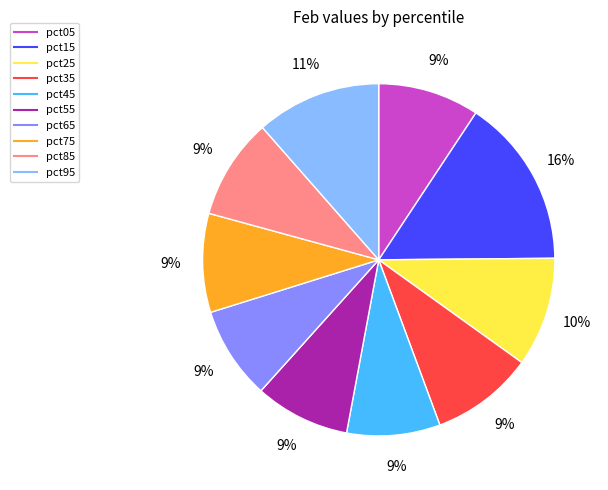

Combined, do pct35 and pct85 account for over 50%?

No